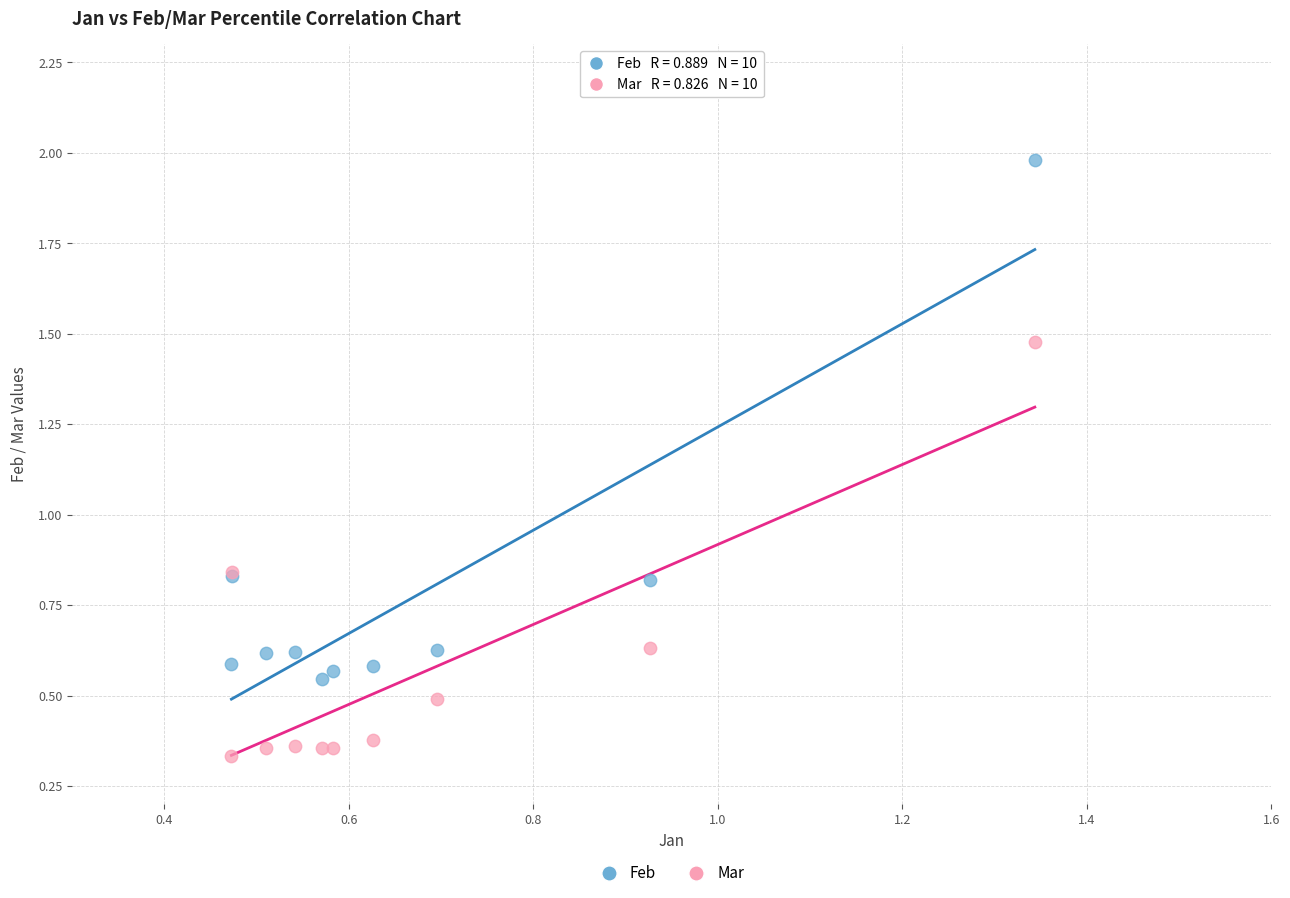

Which series has the largest Y range (max minus min)?

Feb